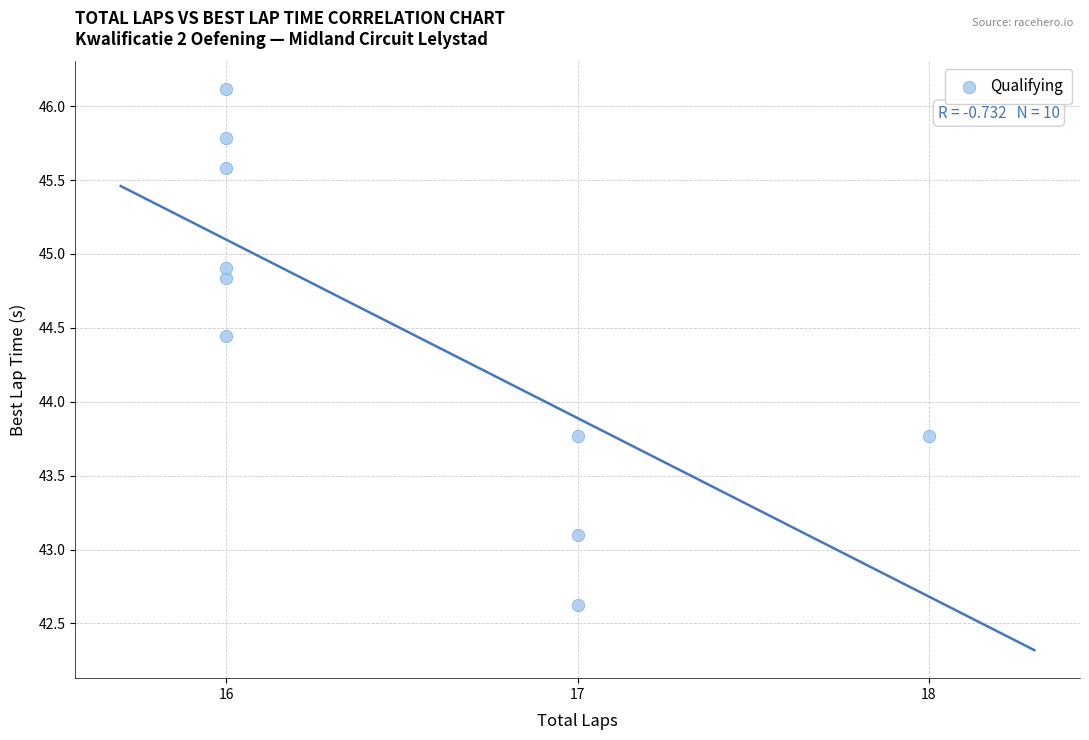

What is the range of X values (max minus min)?

2.0